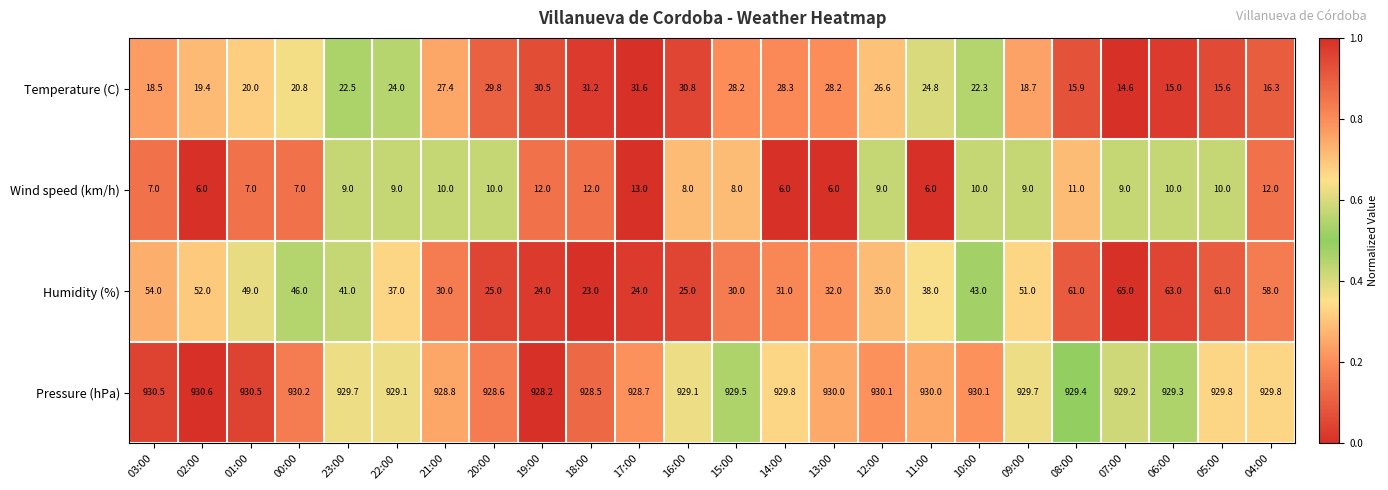

What value does the Temperature (C) series have at 16:00?

30.8